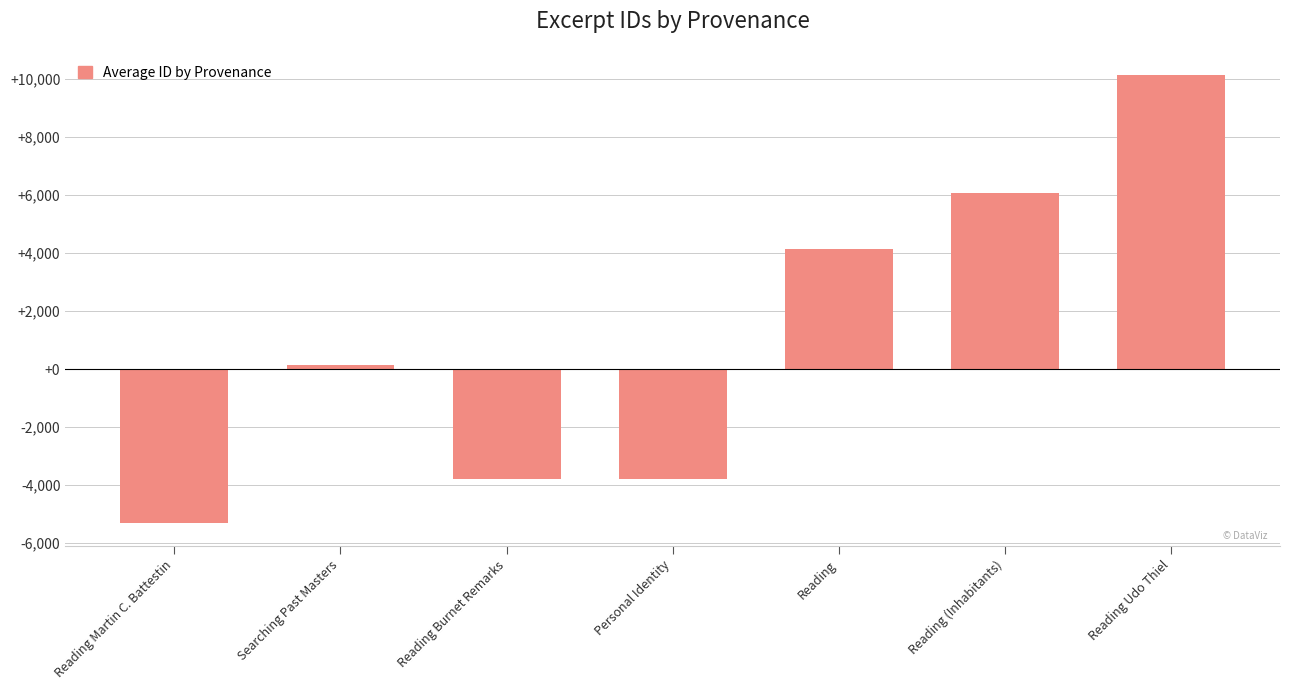

What is the label of the 3rd bar from the right?

Reading